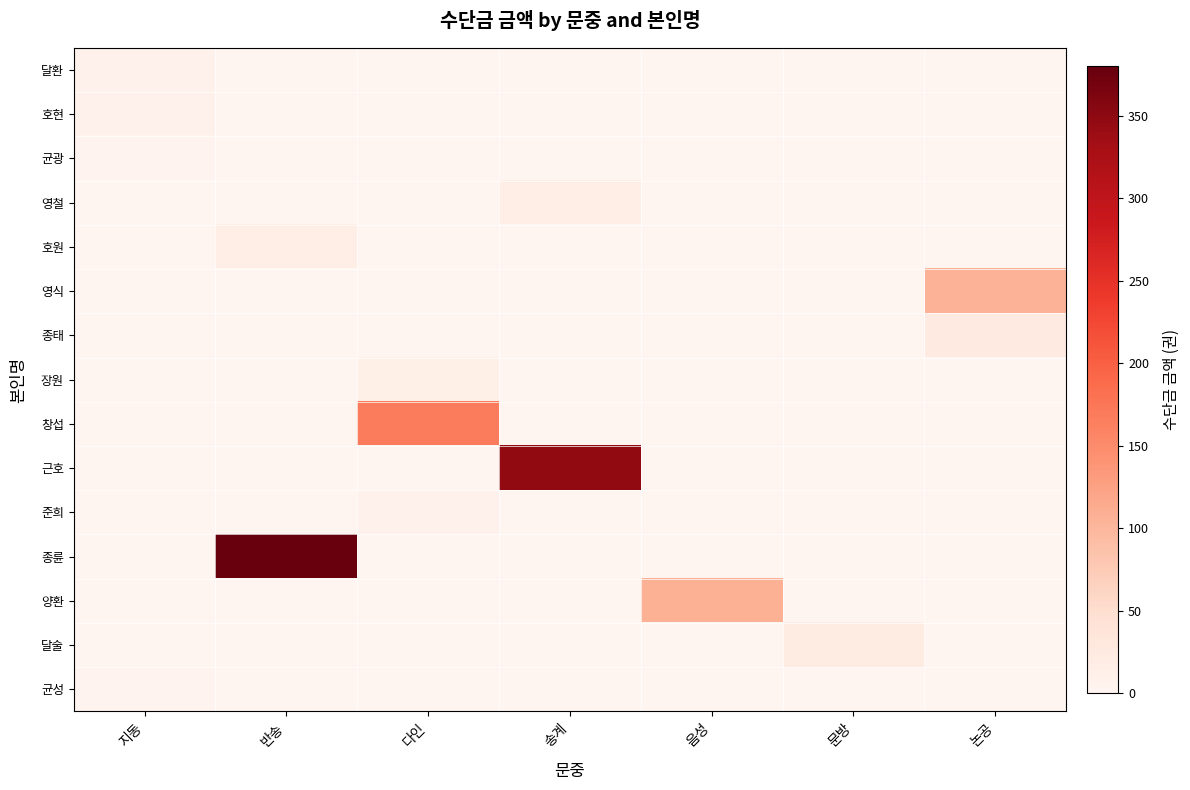

At which category is the sum across all series the highest?

반송